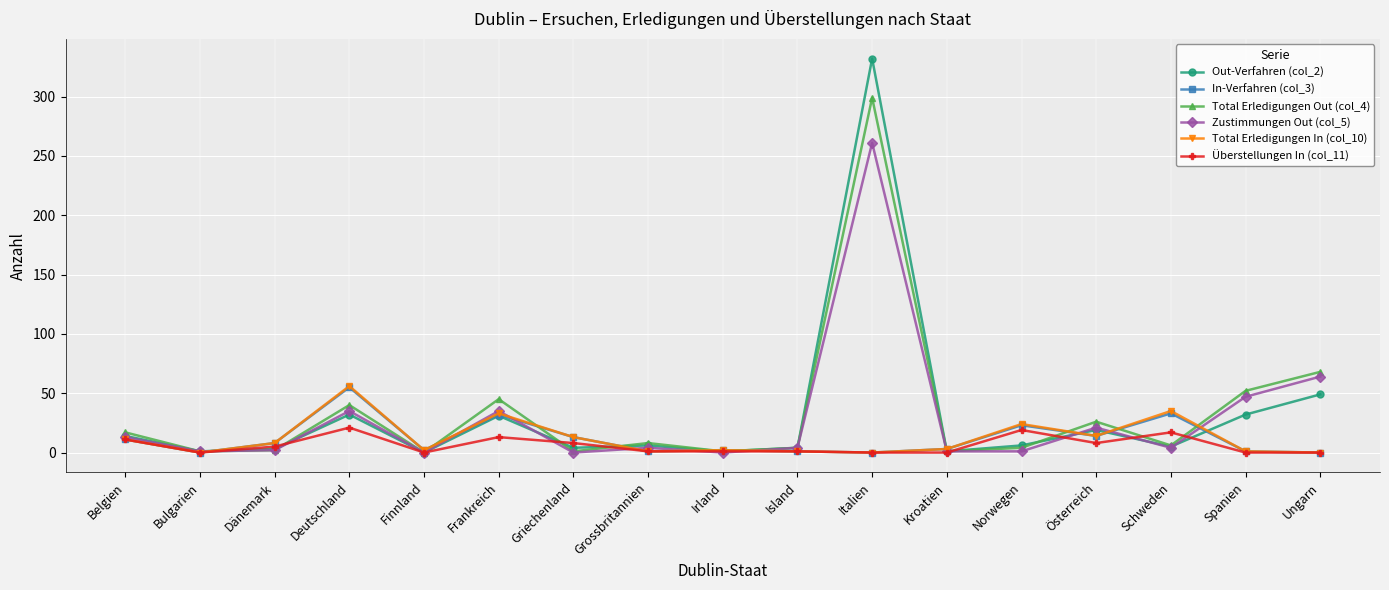

Where is the first local maximum for In-Verfahren (col_3)?

Deutschland